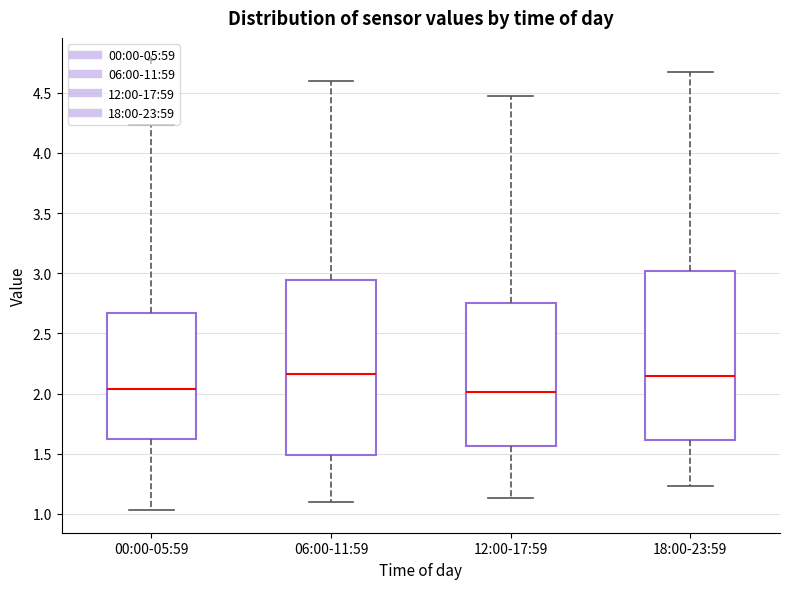

Reading left to right, transcribe this box plot: for each box, give where its median line is, the range the box spans, and where its two whiskers end, as read against the y-axis. The values are not printed on the chart, so give them approximately, as read against the axis.

00:00-05:59: median 2.05, box 1.60 to 2.65, whiskers 1.05 to 4.25
06:00-11:59: median 2.15, box 1.50 to 2.95, whiskers 1.10 to 4.60
12:00-17:59: median 2.00, box 1.55 to 2.75, whiskers 1.15 to 4.45
18:00-23:59: median 2.15, box 1.60 to 3.00, whiskers 1.25 to 4.65